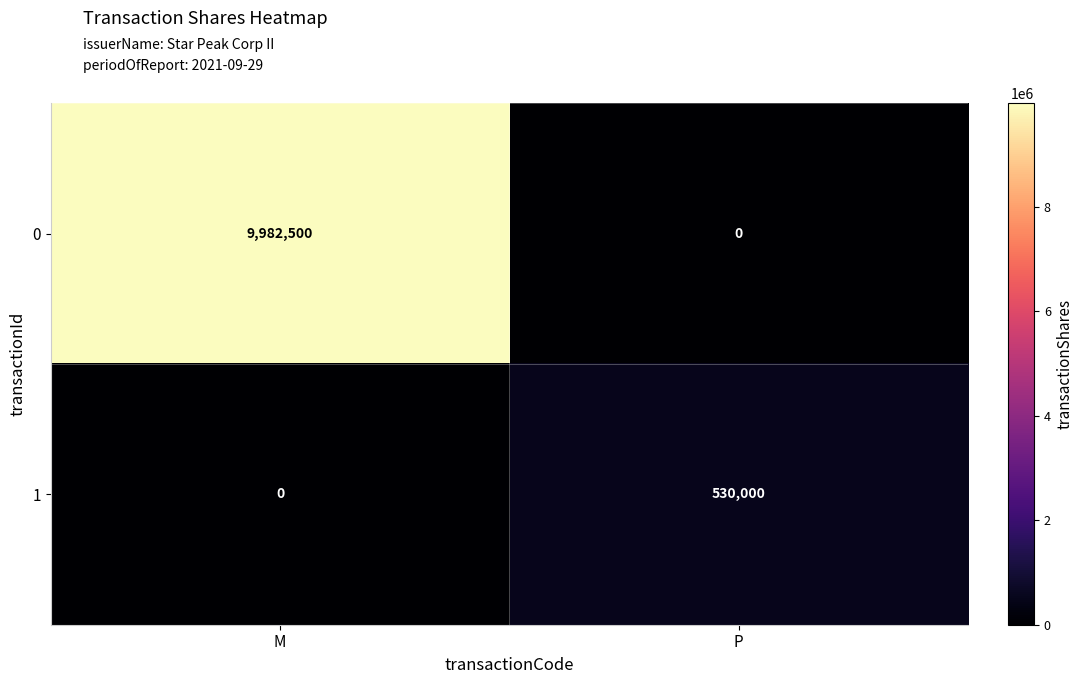

What is the difference between the 0 values at P and M?

9982500